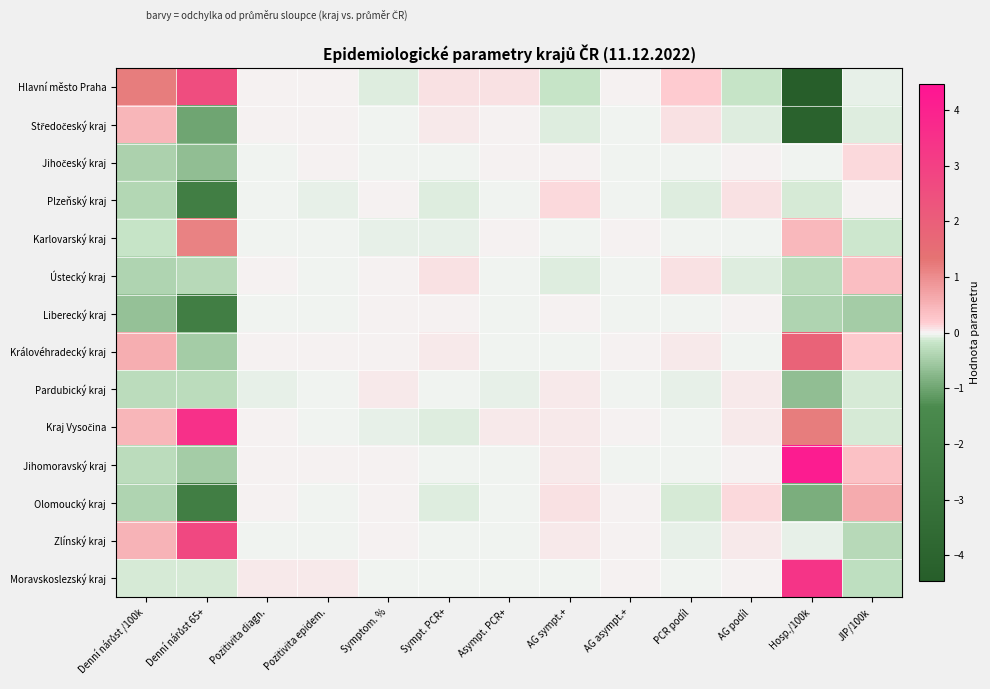

Rank the series by their maximum value, from lowest to highest.

Liberecký kraj, Pardubický kraj, Plzeňský kraj, Jihočeský kraj, Ústecký kraj, Středočeský kraj, Olomoucký kraj, Karlovarský kraj, Královéhradecký kraj, Hlavní město Praha, Zlínský kraj, Moravskoslezský kraj, Kraj Vysočina, Jihomoravský kraj